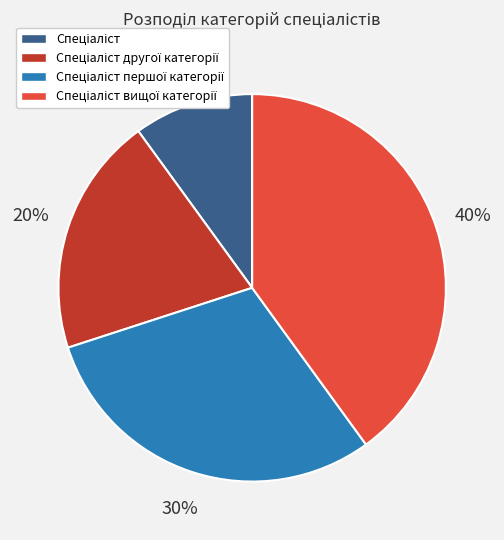

To the nearest percent, what is the difference between the largest and smallest slice percentages?

30%